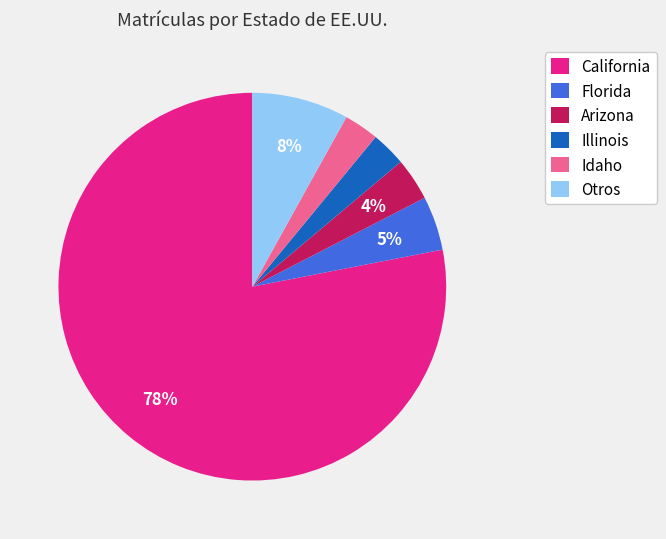

Do California and Illinois together represent more than half of the pie?

Yes